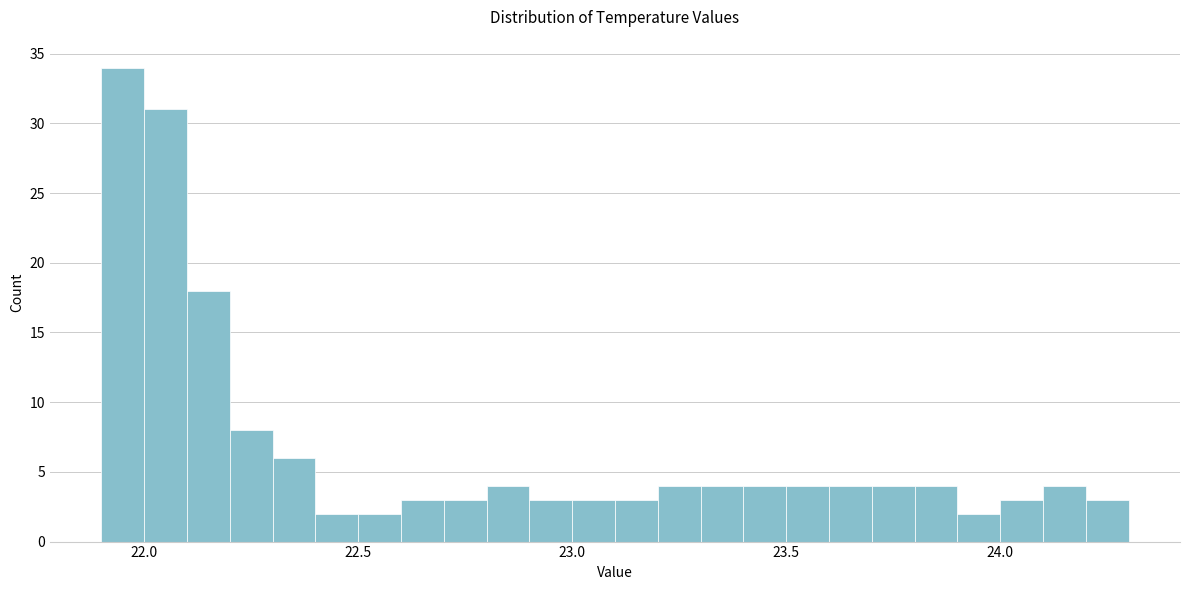

Around what value on the x-axis is the tallest bar? Give the approximate position of its centre, as read against the axis.

21.95